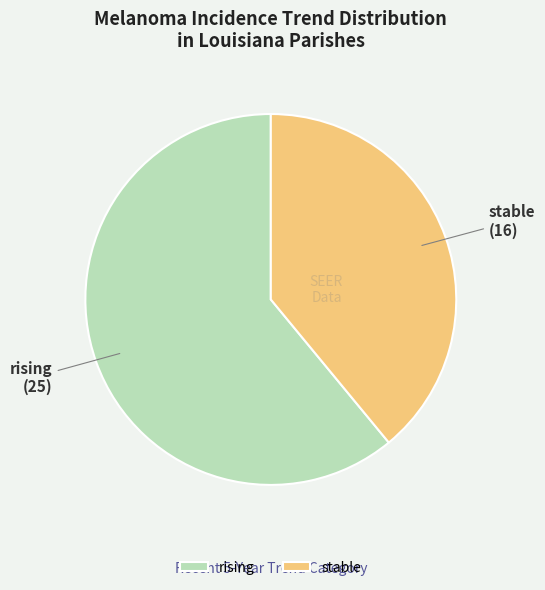

Is the sum of stable and rising greater than half?

Yes